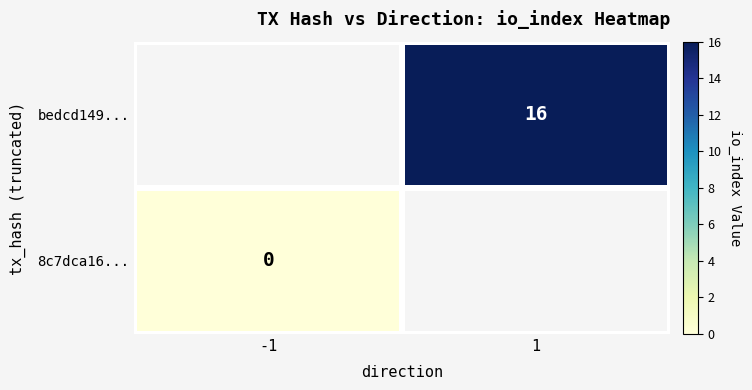

The value of bedcd149... at 1 is 16. True or false?

True